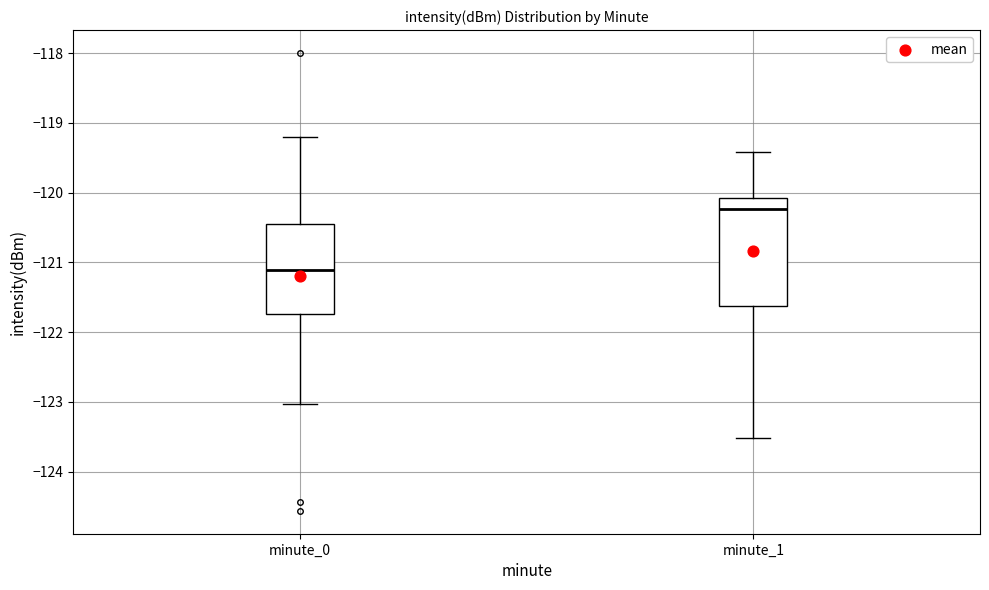

Where does the median line of the box for minute_0 sit on the y-axis? The values are not printed on the chart, so give them approximately, as read against the axis.

-121.1